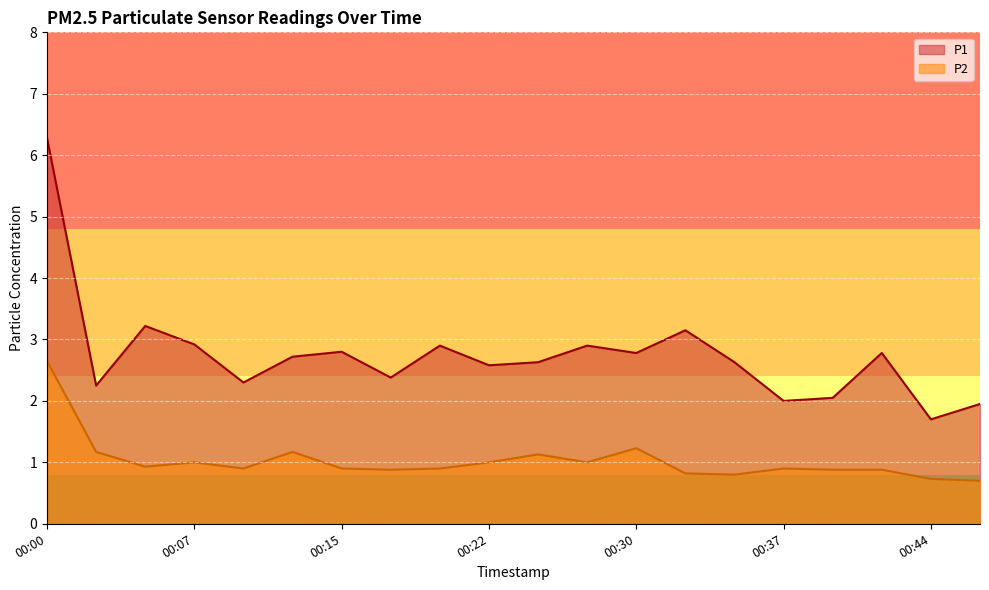

What is the sum of all P1 values?

54.9